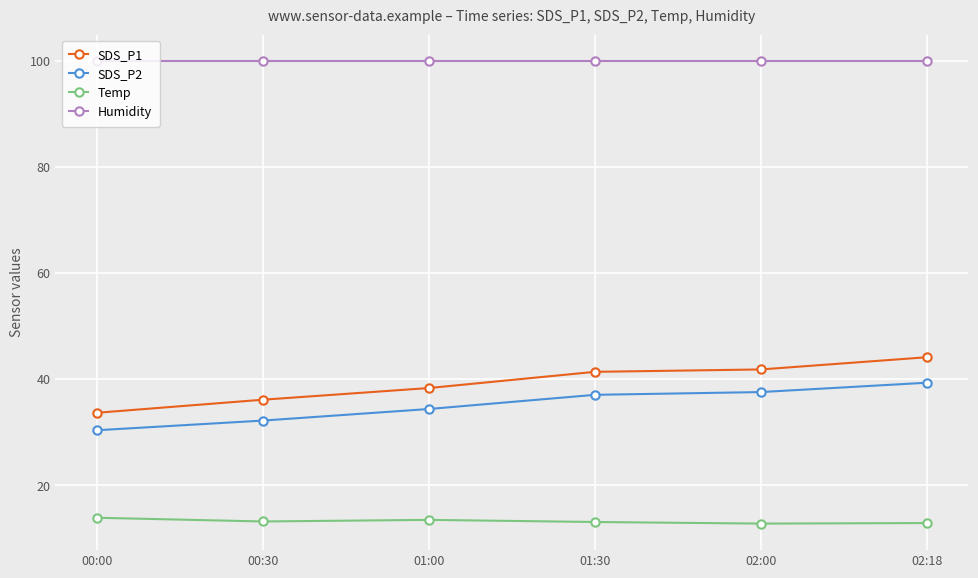

True or false: Temp and Humidity cross at least once.

False